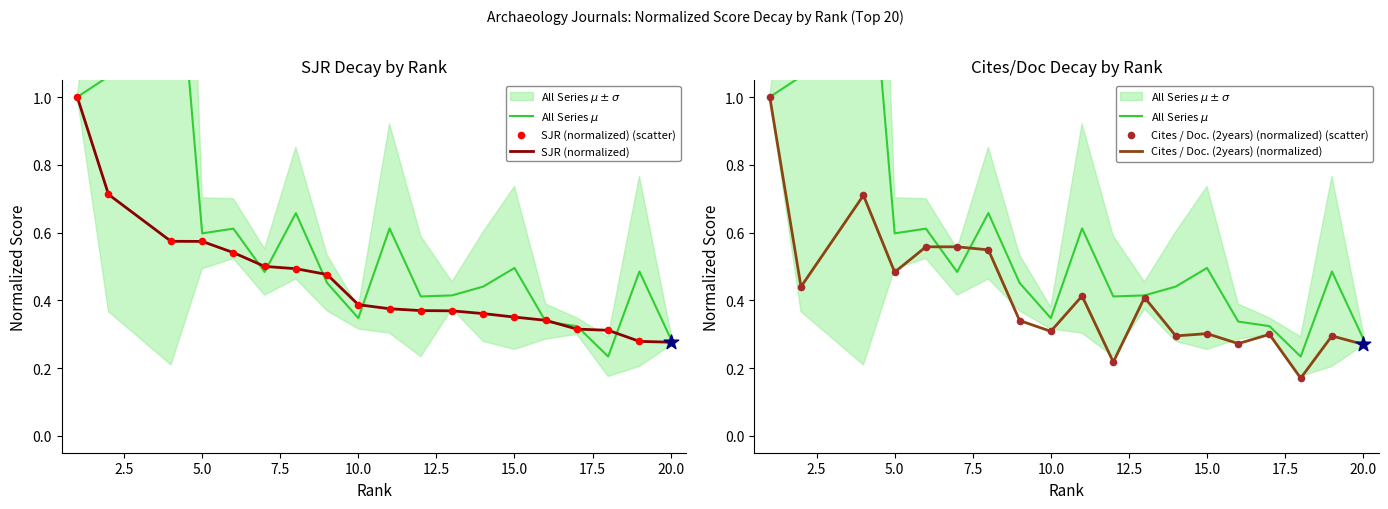

Which series reaches the minimum Y coordinate?

Cites / Doc. (2years) (normalized)